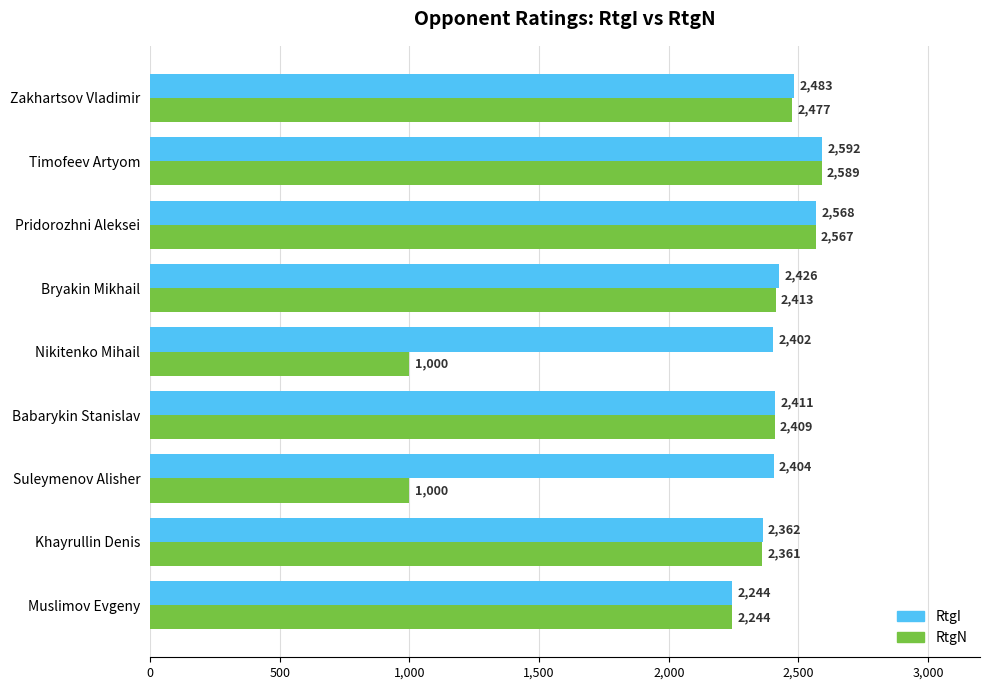

Rank the series by their maximum value, from highest to lowest.

RtgI, RtgN